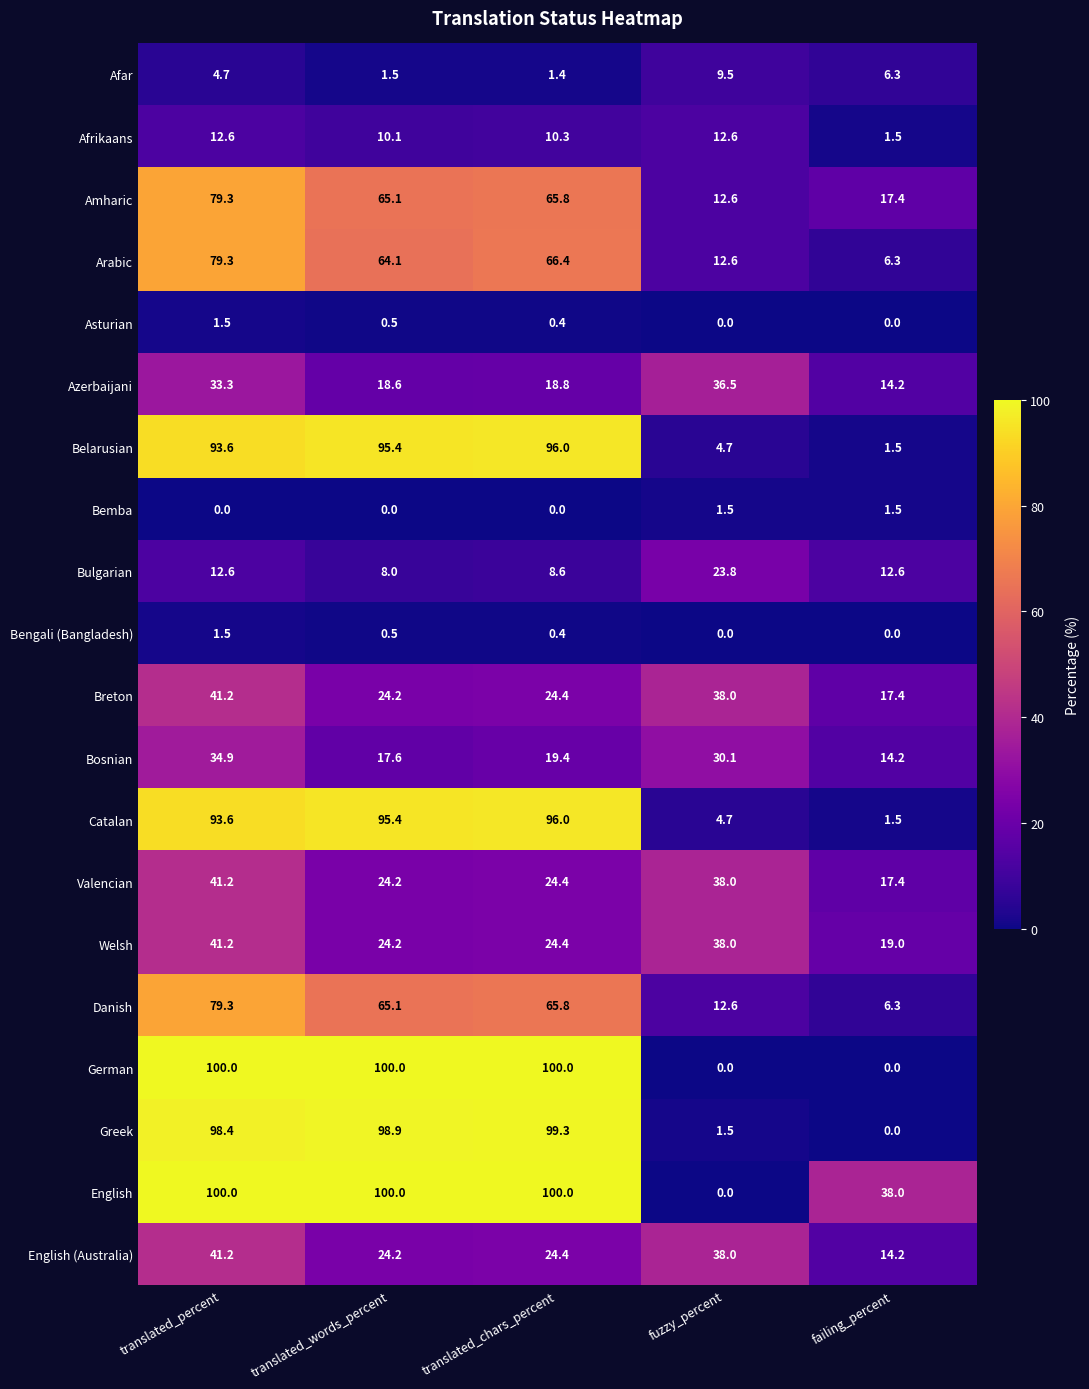

How many data points does each series have?

5